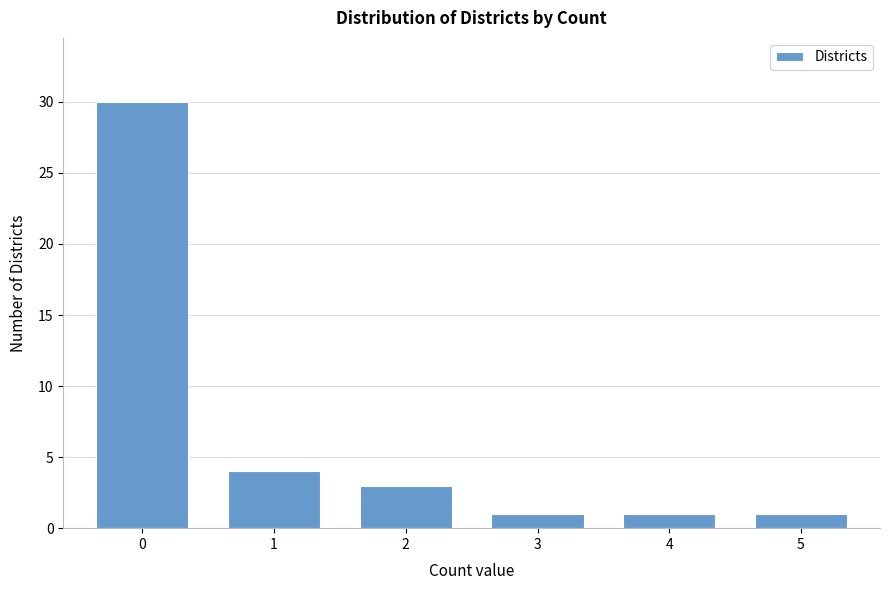

Reading left to right, extract all data points from this chart.

30	4	3	1	1	1